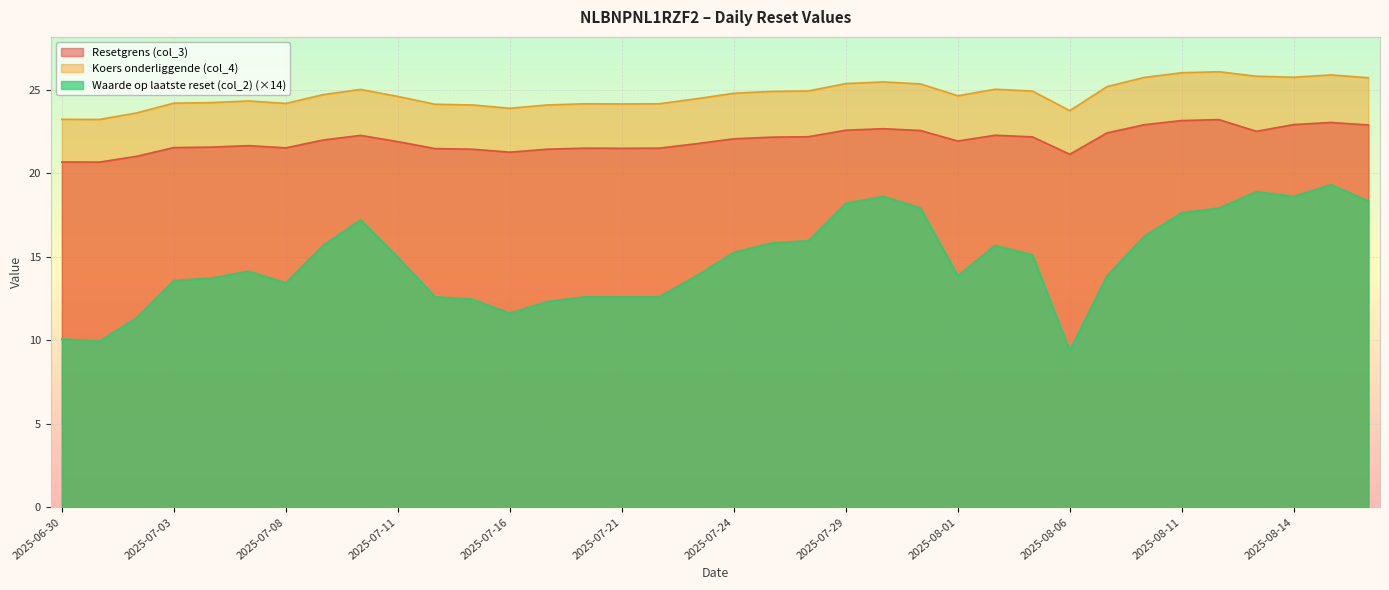

At which category does Koers onderliggende (col_4) reach its first local peak?

2025-07-07